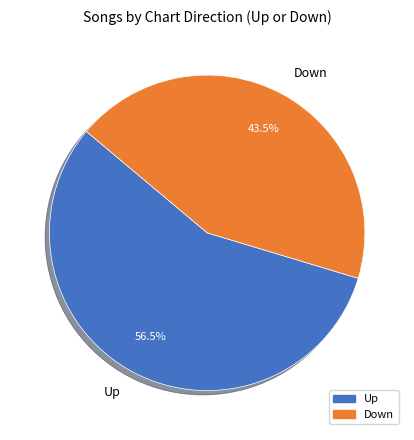

Which has a higher value, Up or Down?

Up